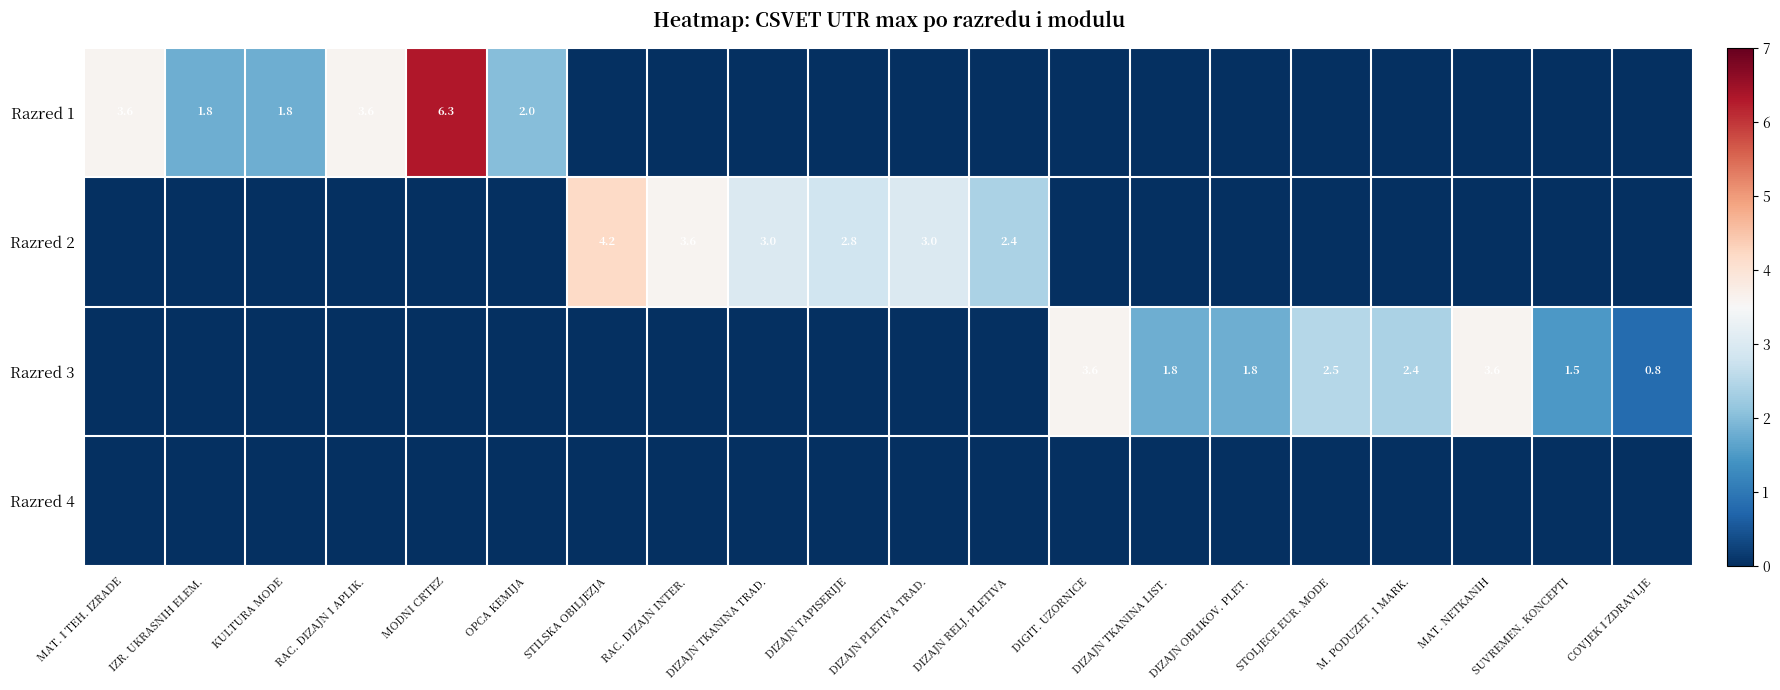

Is the value of Razred 2 at DIZAJN PLETIVA TRAD. greater than the value of Razred 3 at DIZAJN TKANINA LIST.?

Yes